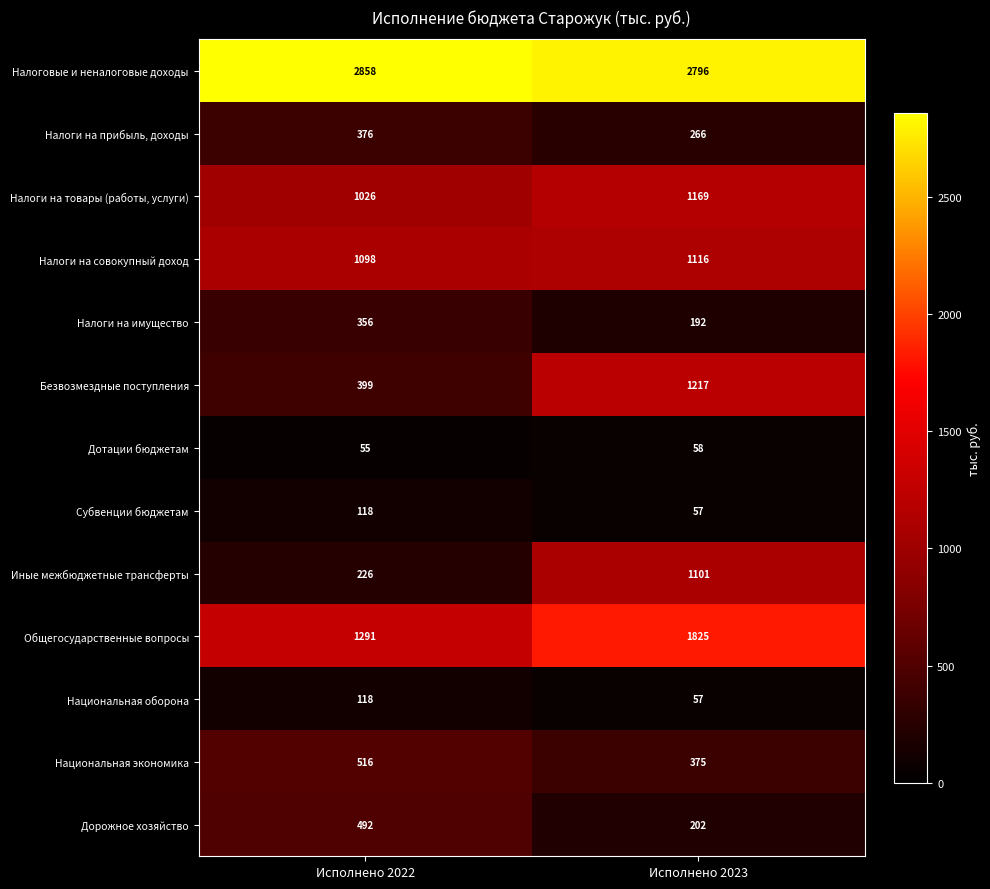

At which label does Иные межбюджетные трансферты reach its peak?

Исполнено 2023